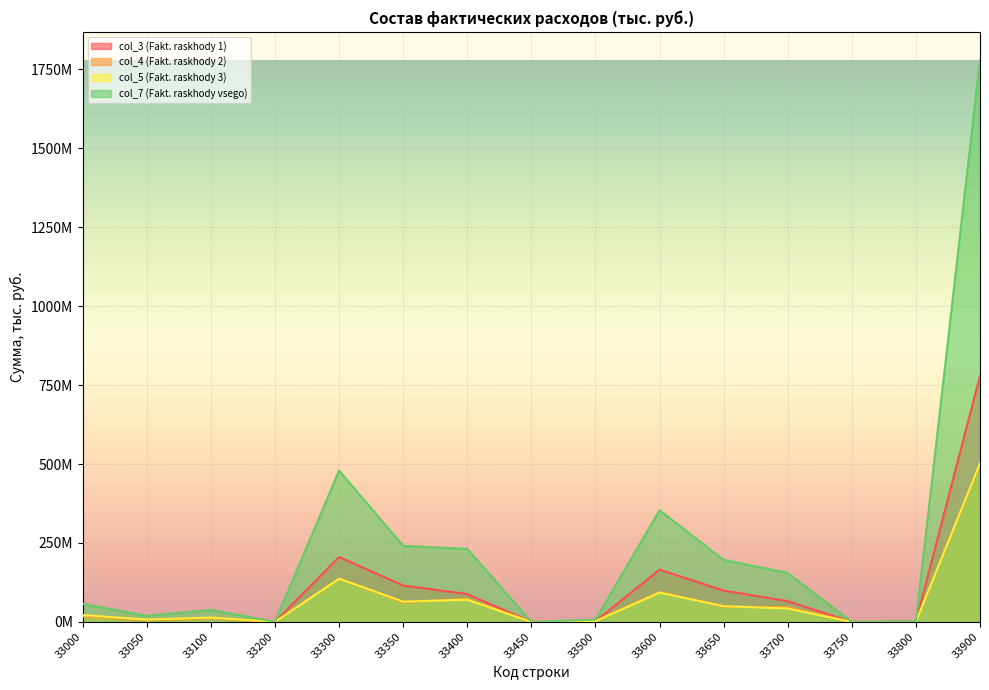

True or false: col_5 (Fakt. raskhody 3) and col_4 (Fakt. raskhody 2) cross at least once.

True